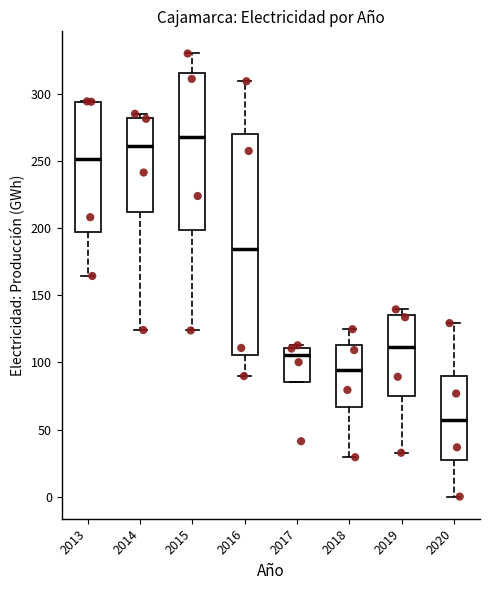

Where is the lower edge of the box at x = 2015 on the y-axis? The values are not printed on the chart, so give them approximately, as read against the axis.

200